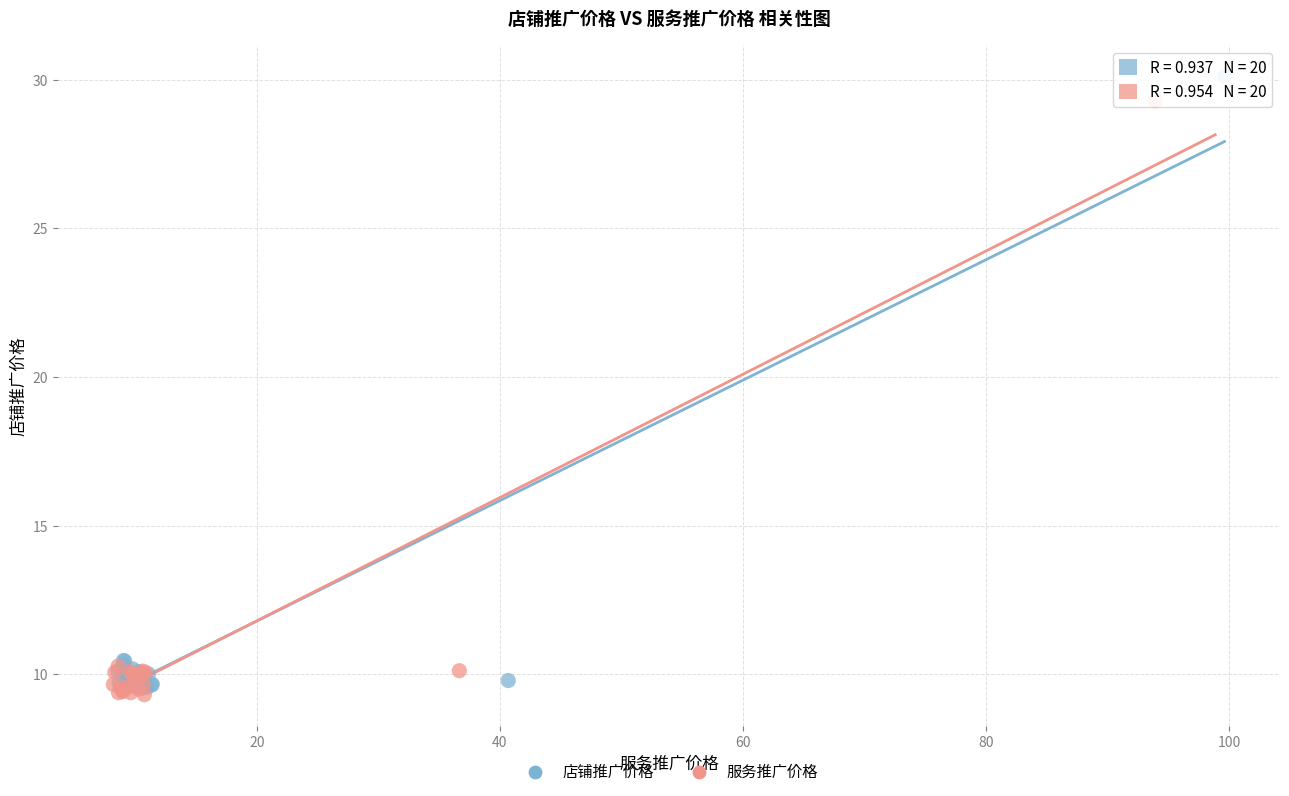

Which series has the widest spread of Y values?

店铺推广价格